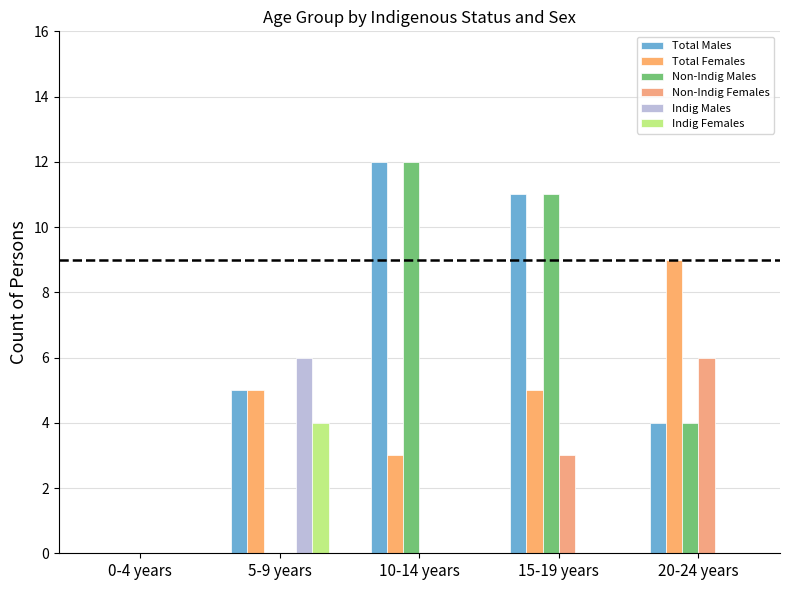

Rank the series at 15-19 years from highest to lowest value.

Total Males, Non-Indig Males, Total Females, Non-Indig Females, Indig Males, Indig Females